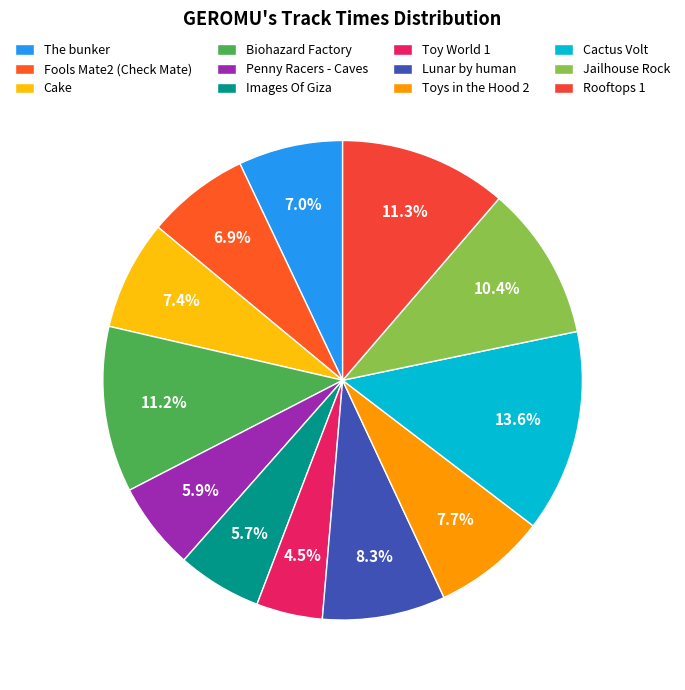

What percentage is the Rooftops 1 slice, to the nearest percent?

11%